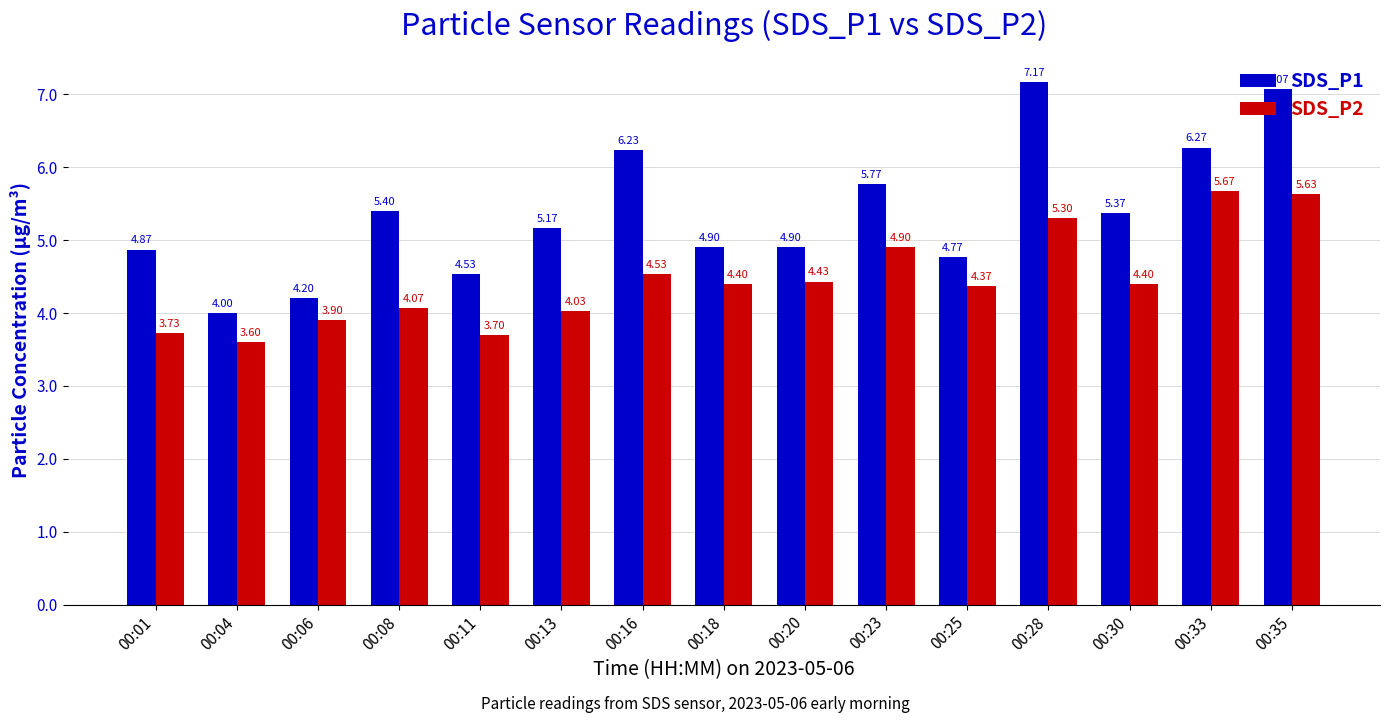

Which series has the largest total across all categories?

SDS_P1